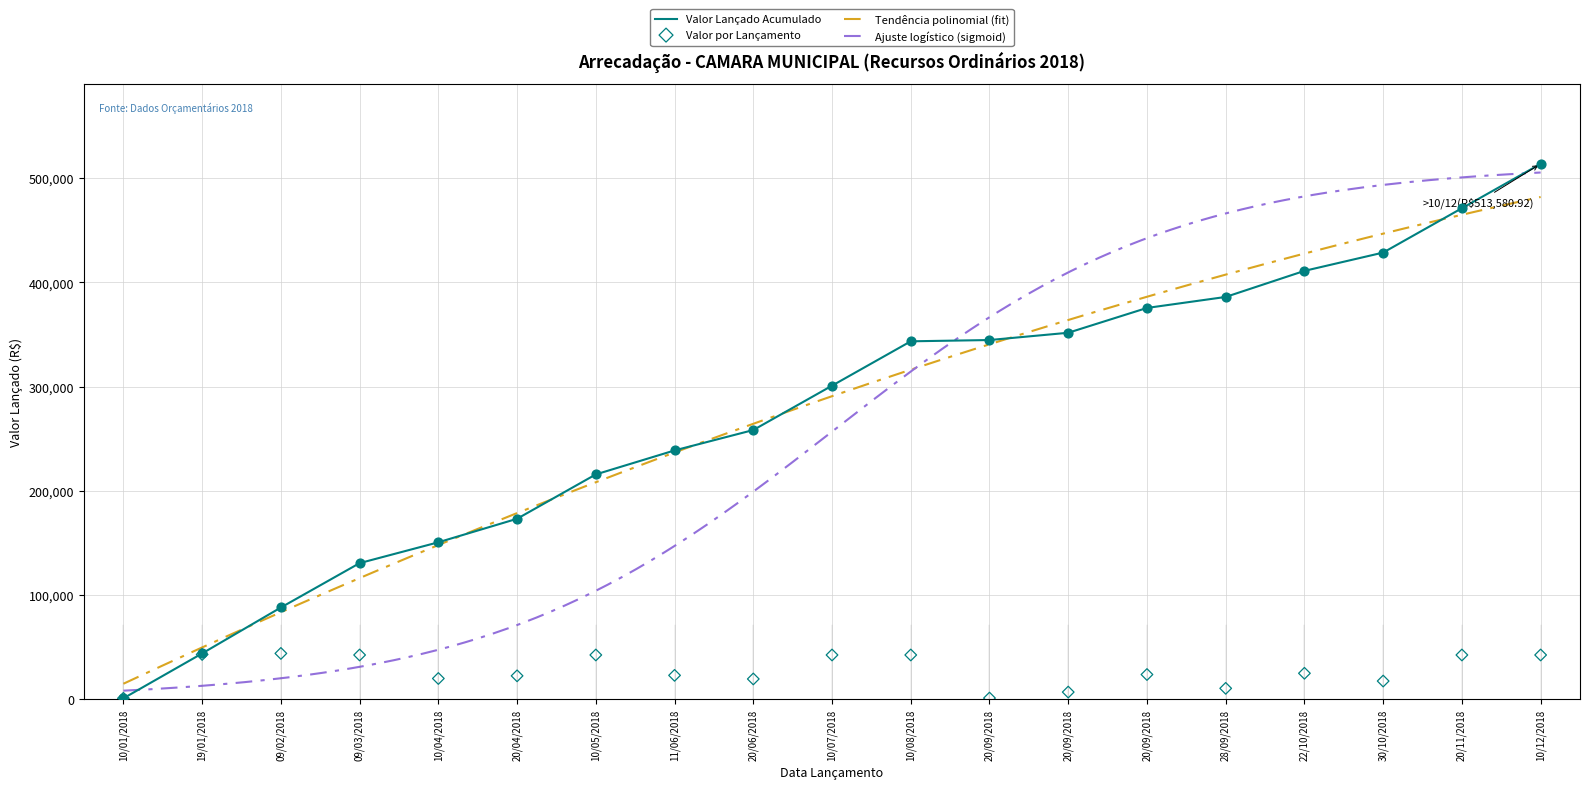

What is the ratio of the value at 30/10/2018 to the value at 28/09/2018?

1.7